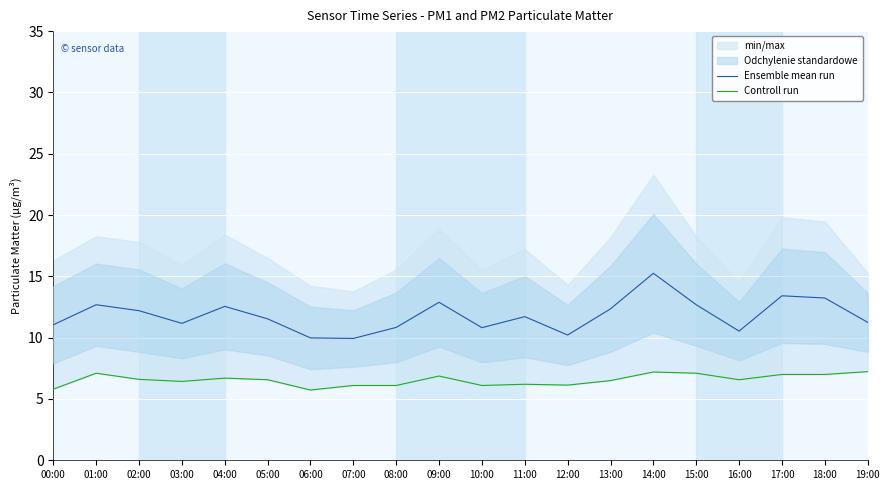

At 00:00, list the series in order from smallest to largest.

Controll run, Ensemble mean run